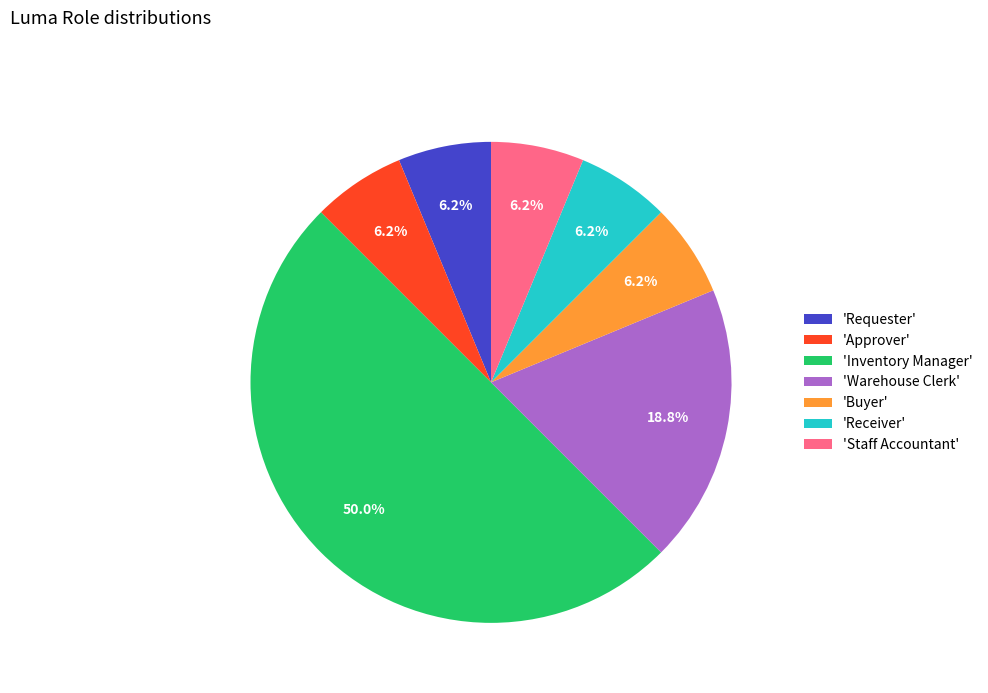

Approximately how many times larger is the value at 'Staff Accountant' compared to 'Requester'?

1.0